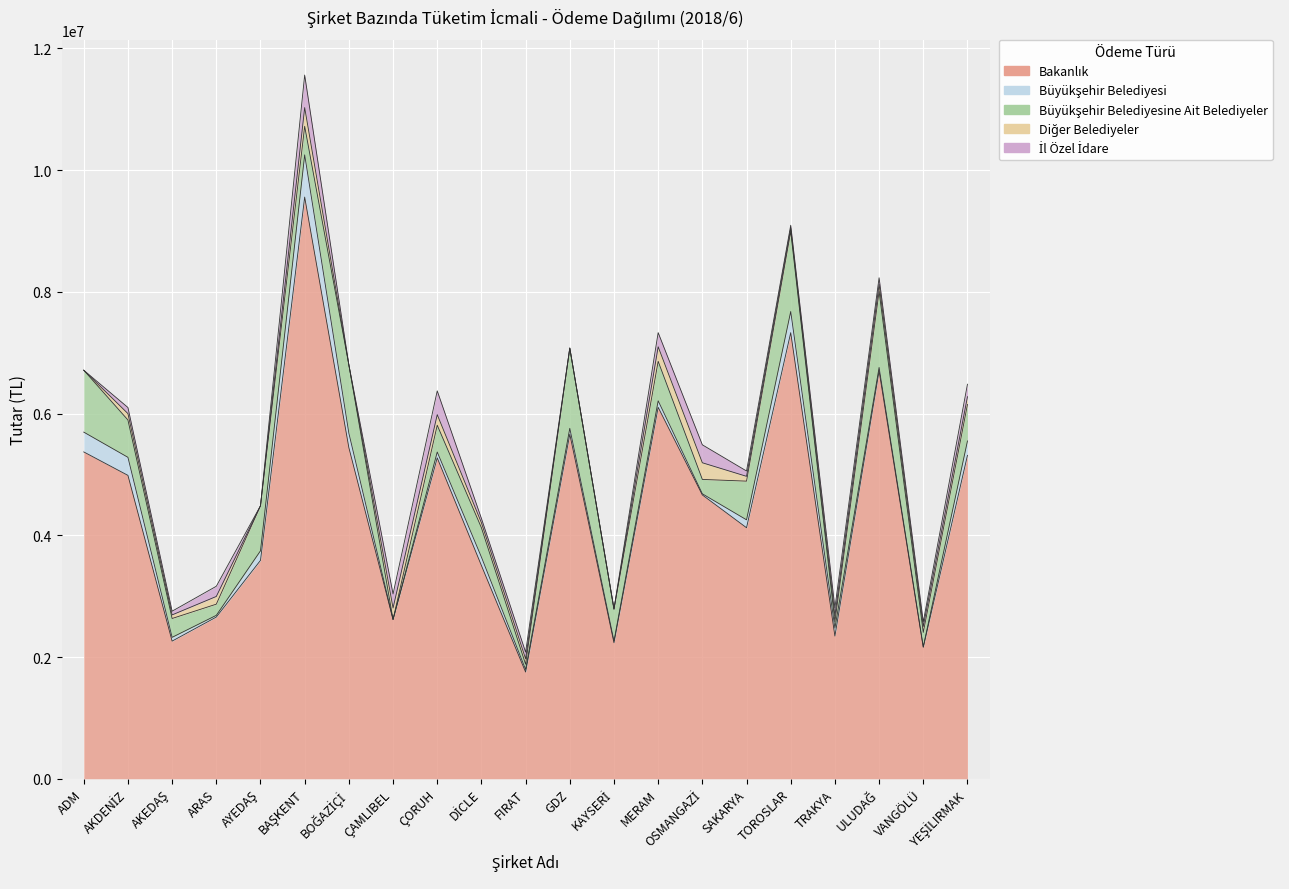

What is the total value across all series at AKEDAŞ?

2753093.2